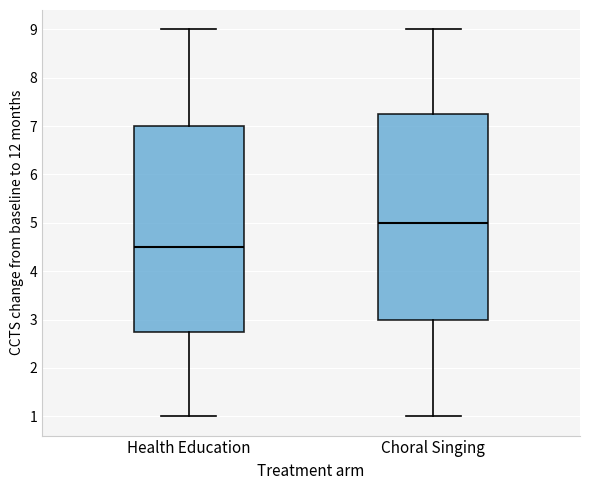

Which box has the highest median line?

Choral Singing